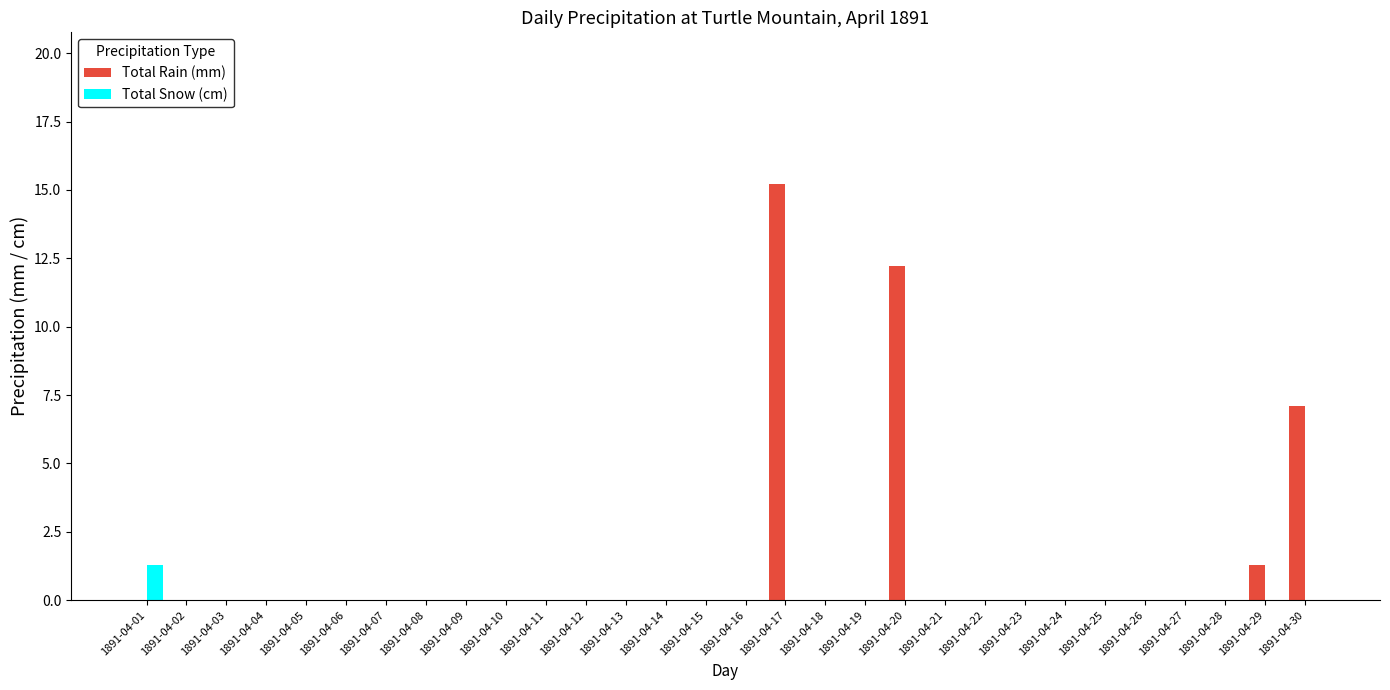

Reading right to left, extract all data points from this chart.

Total Rain (mm): 7.1	1.3	0.0	0.0	0.0	0.0	0.0	0.0	0.0	0.0	12.2	0.0	0.0	15.2	0.0	0.0	0.0	0.0	0.0	0.0	0.0	0.0	0.0	0.0	0.0	0.0	0.0	0.0	0.0	0.0
Total Snow (cm): 0.0	0.0	0.0	0.0	0.0	0.0	0.0	0.0	0.0	0.0	0.0	0.0	0.0	0.0	0.0	0.0	0.0	0.0	0.0	0.0	0.0	0.0	0.0	0.0	0.0	0.0	0.0	0.0	0.0	1.3